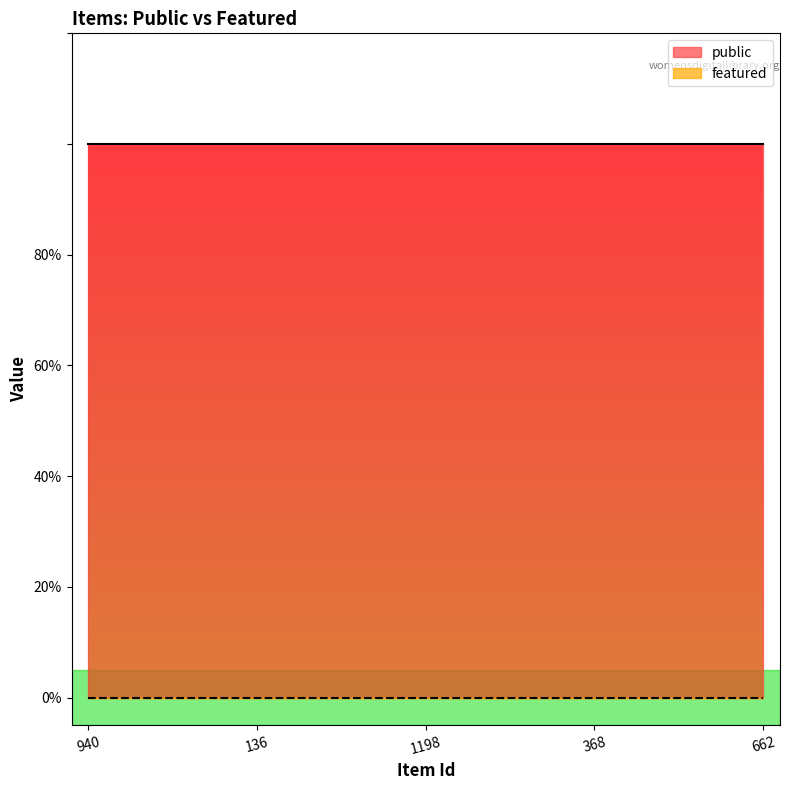

True or false: public and featured intersect in this chart.

False